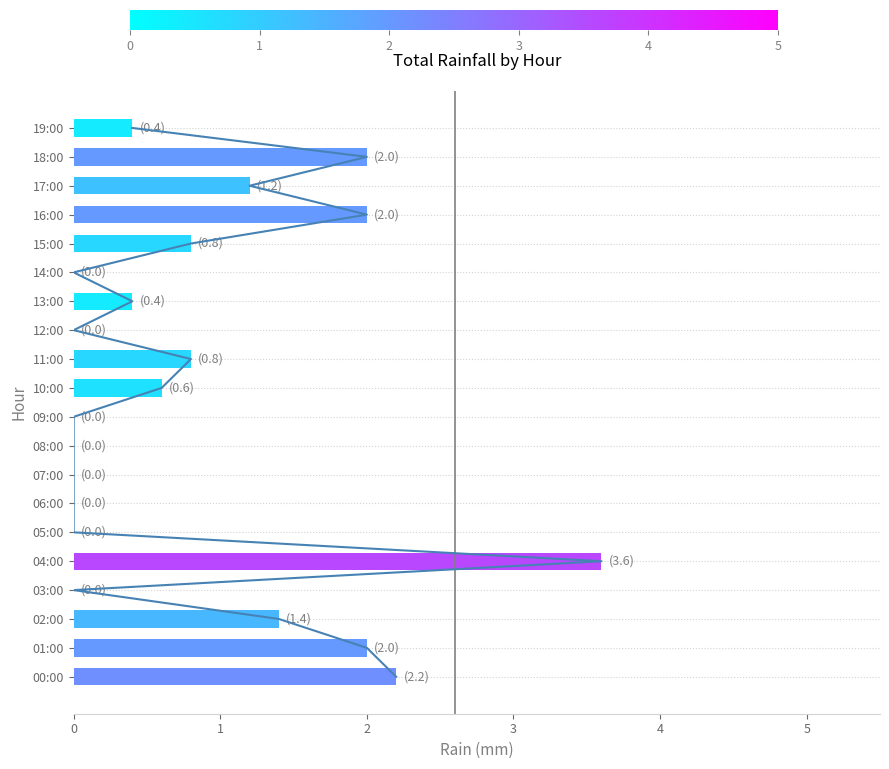

What is the approximate value at 01:00?

2.0